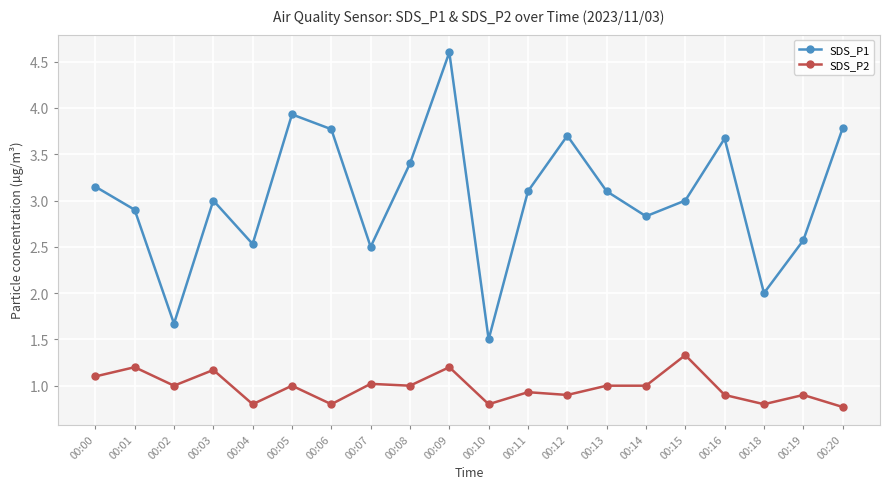

Is the value of SDS_P2 at 00:05 greater than the value of SDS_P1 at 00:12?

No